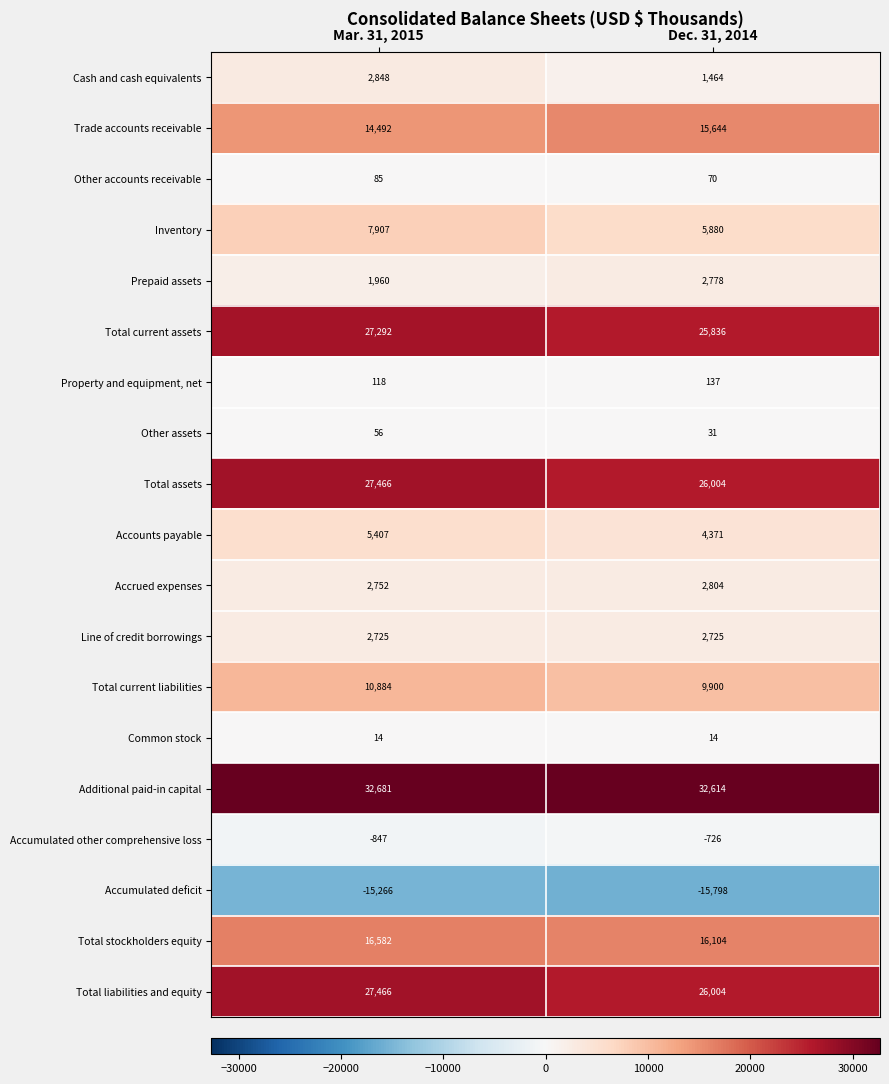

The Other accounts receivable series shows 151 at Mar. 31, 2015. True or false?

False